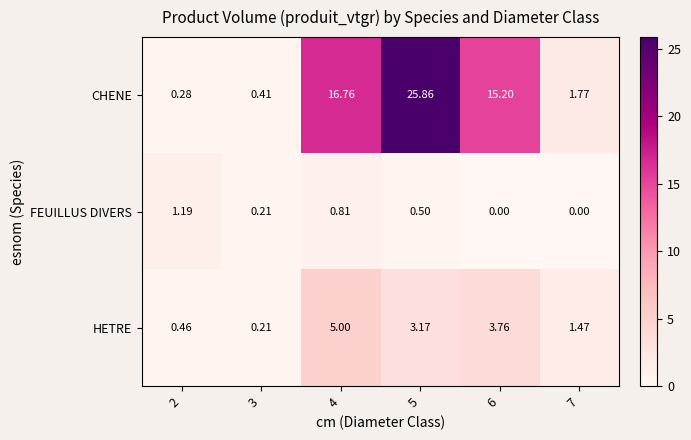

At 5, list the series in order from smallest to largest.

FEUILLUS DIVERS, HETRE, CHENE